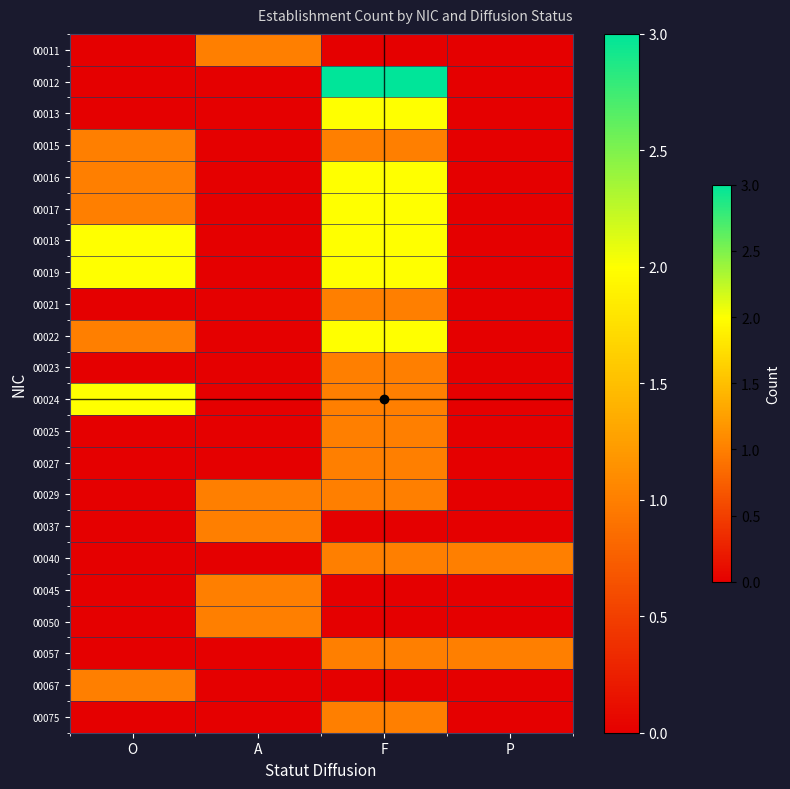

Rank the series by their maximum value, from highest to lowest.

00012, 00013, 00016, 00017, 00018, 00019, 00022, 00024, 00011, 00015, 00021, 00023, 00025, 00027, 00029, 00037, 00040, 00045, 00050, 00057, 00067, 00075